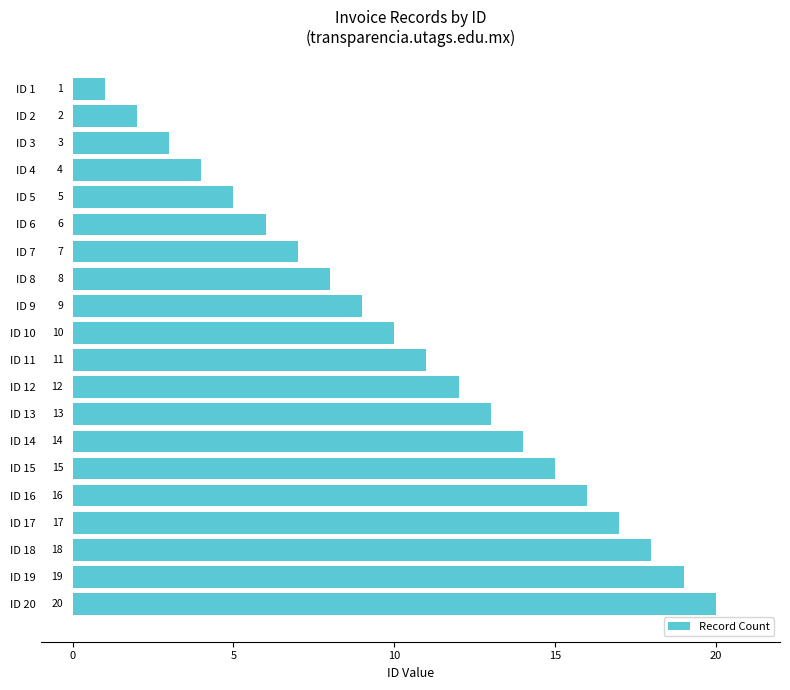

What is the maximum value shown in the chart?

20